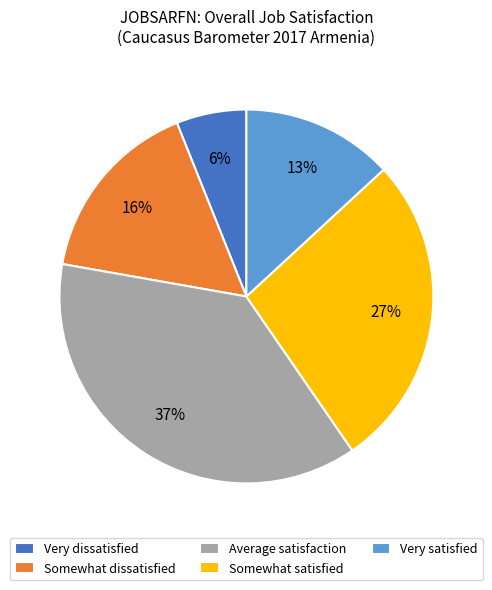

To the nearest percent, what percentage of the pie is Average satisfaction?

37%